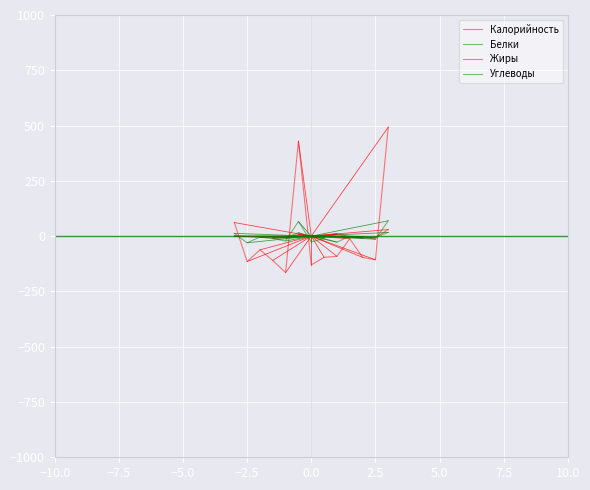

How many lines are shown in the chart?

4